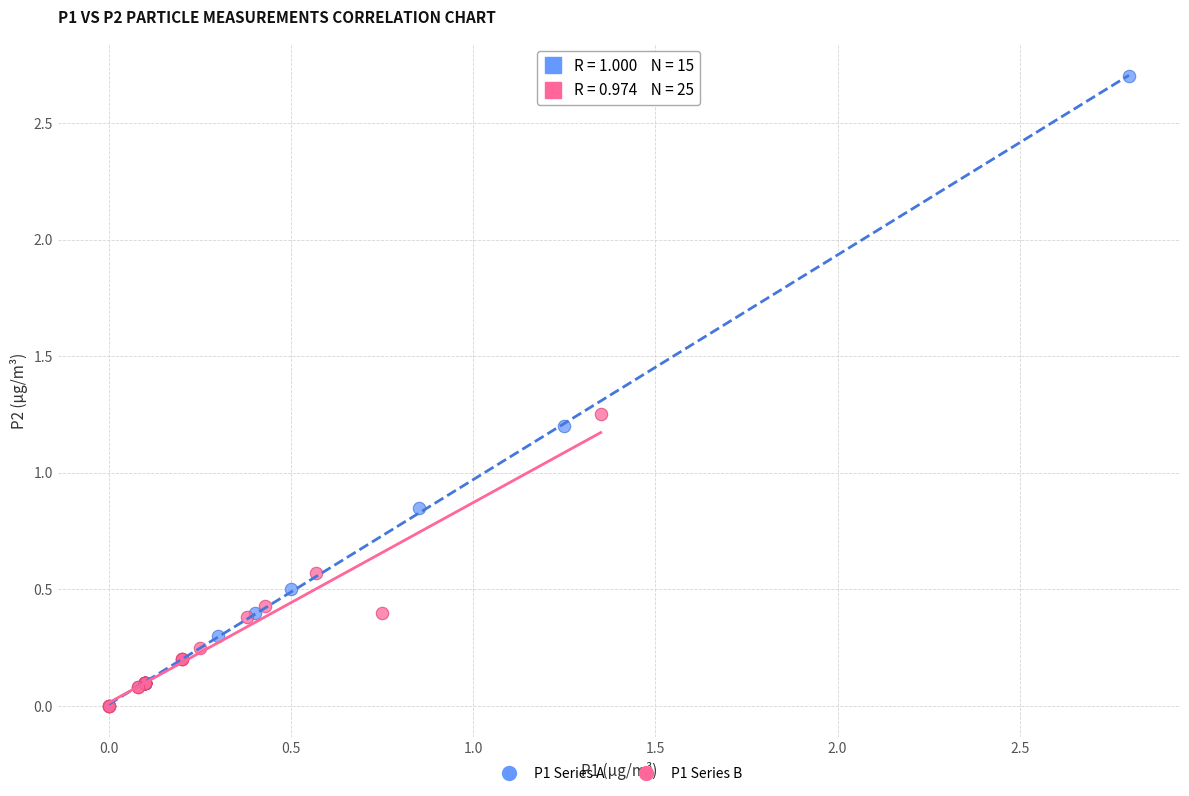

Which series reaches the maximum Y coordinate?

P1 Series A